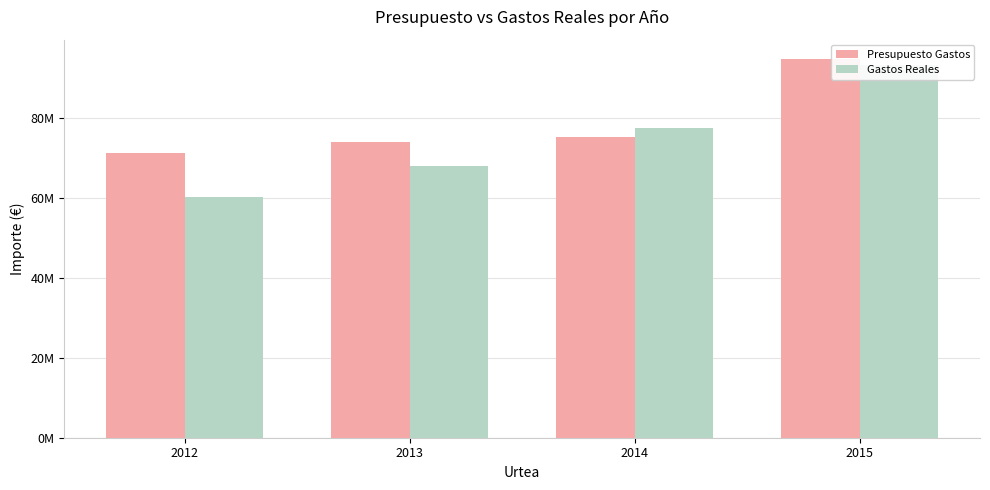

What is the value of the Presupuesto Gastos bar at the 1st from the left?

71210396.4